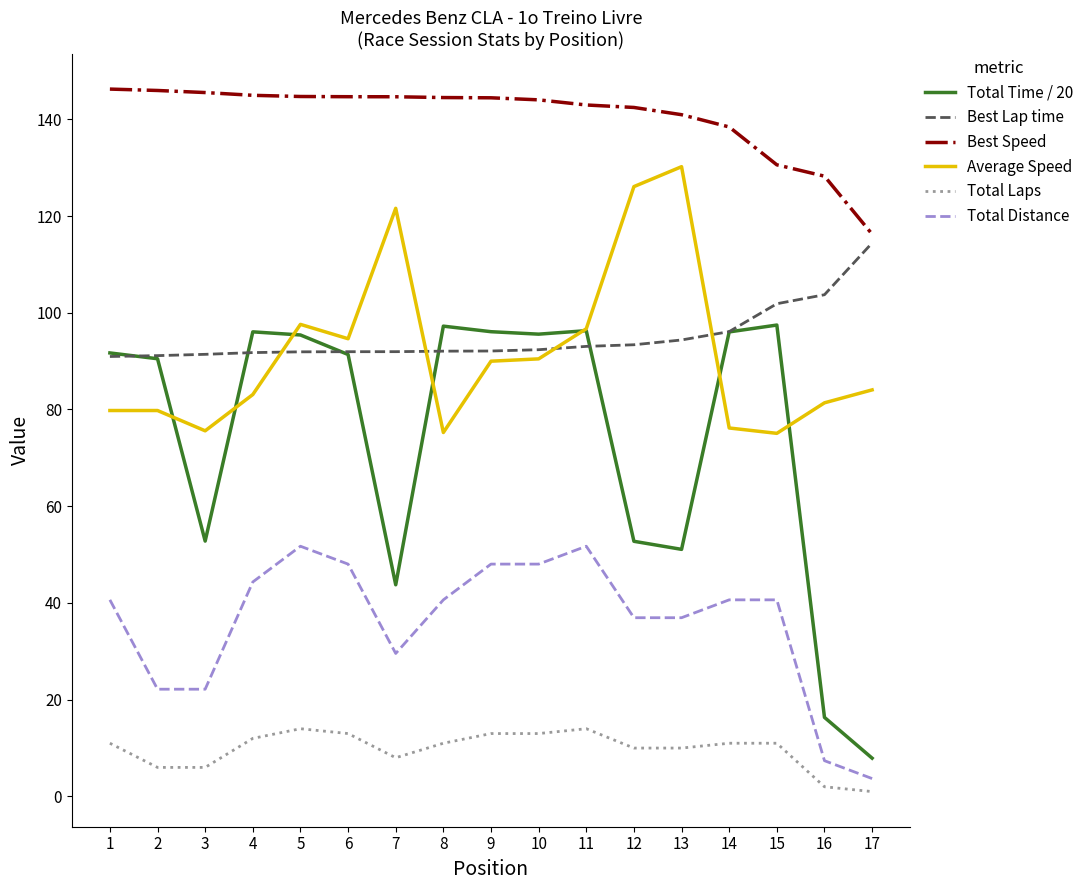

What is the highest value of the Best Lap time series?

114.4